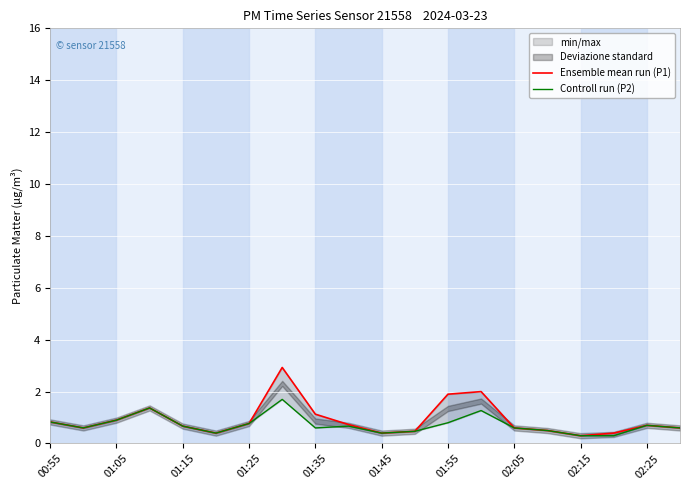

At 01:05, list the series in order from smallest to largest.

Ensemble mean run (P1), Controll run (P2)